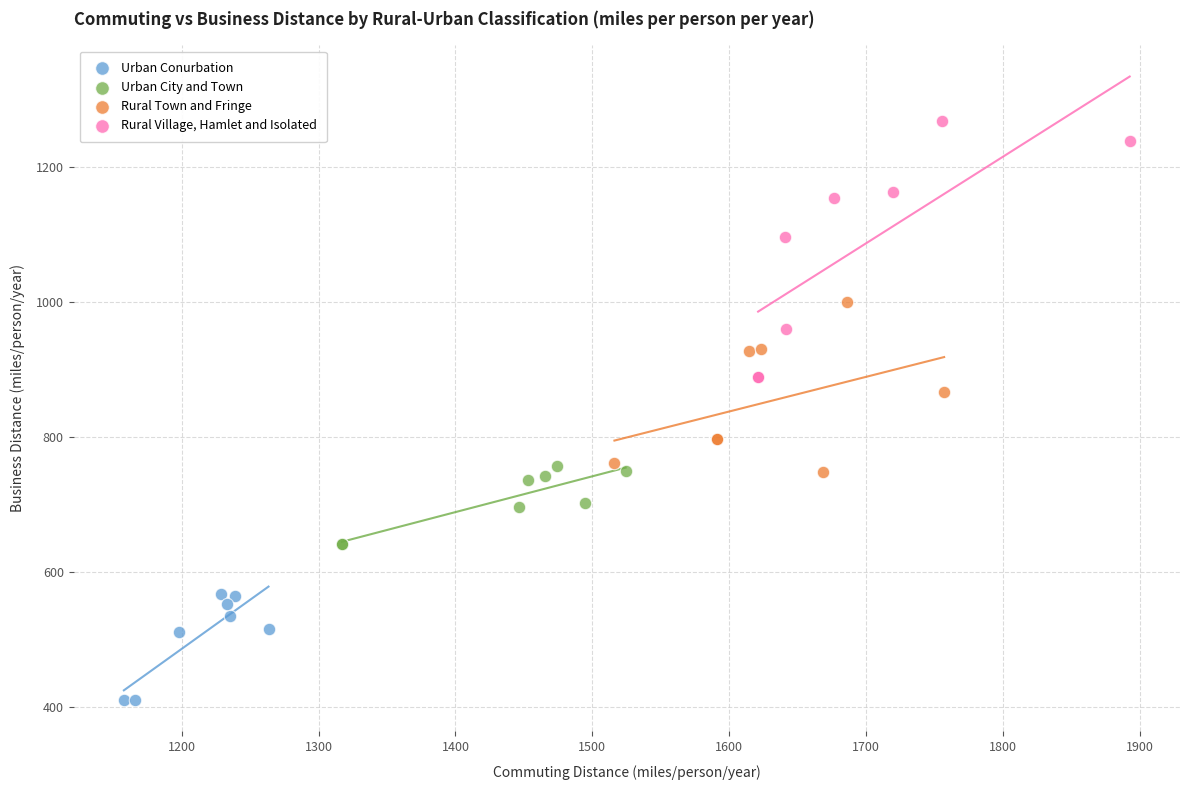

Which series has the widest spread of Y values?

Rural Village, Hamlet and Isolated